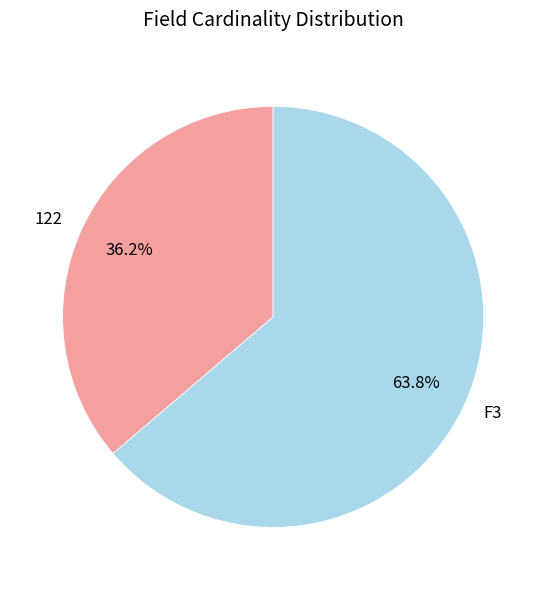

Does F3 account for over 50% of the chart?

Yes